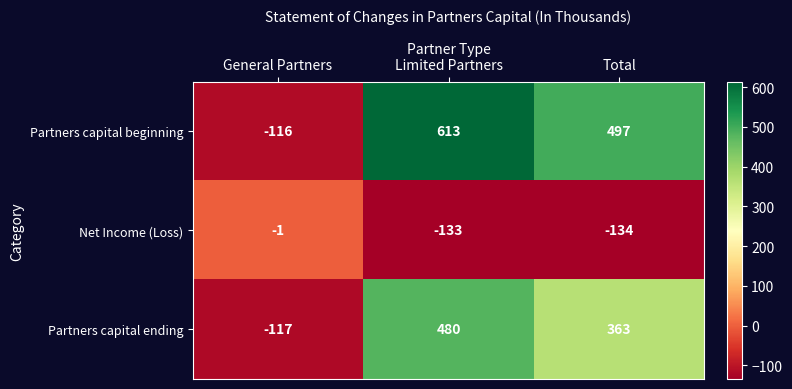

What is the average value of the Partners capital beginning series?

331